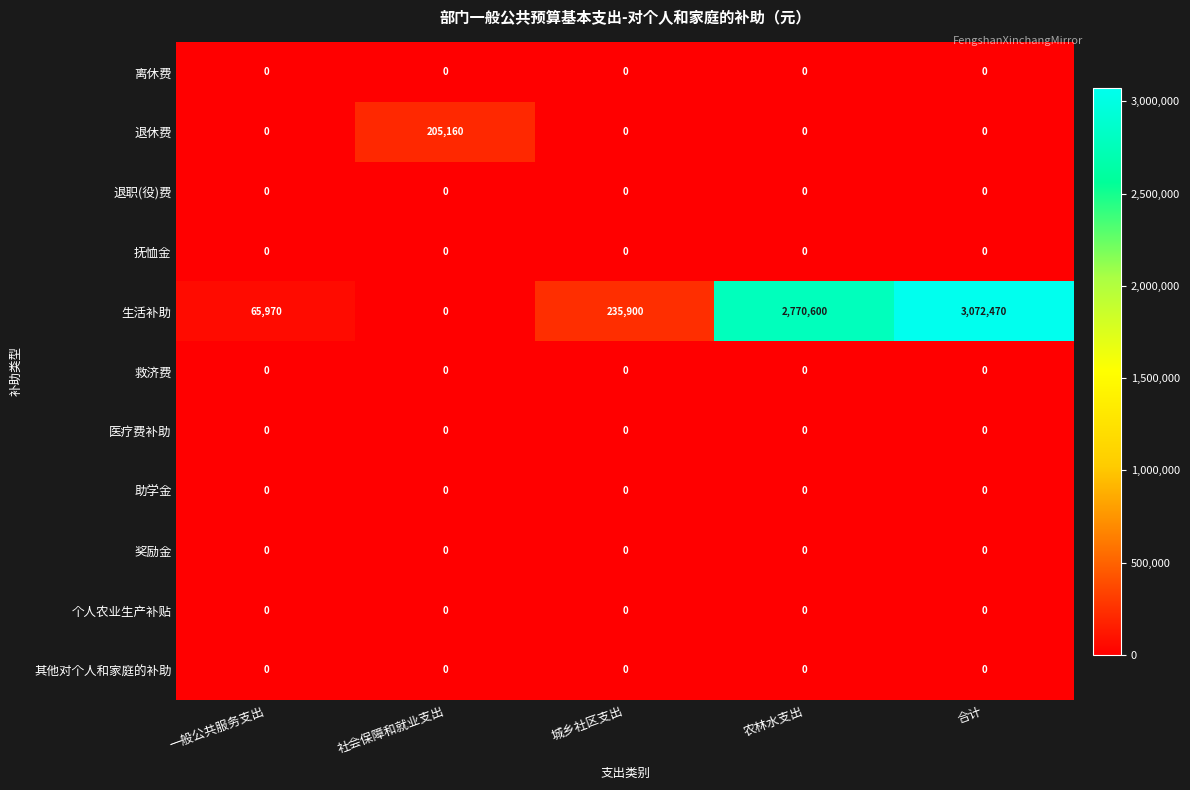

Which series has the widest spread of values?

生活补助